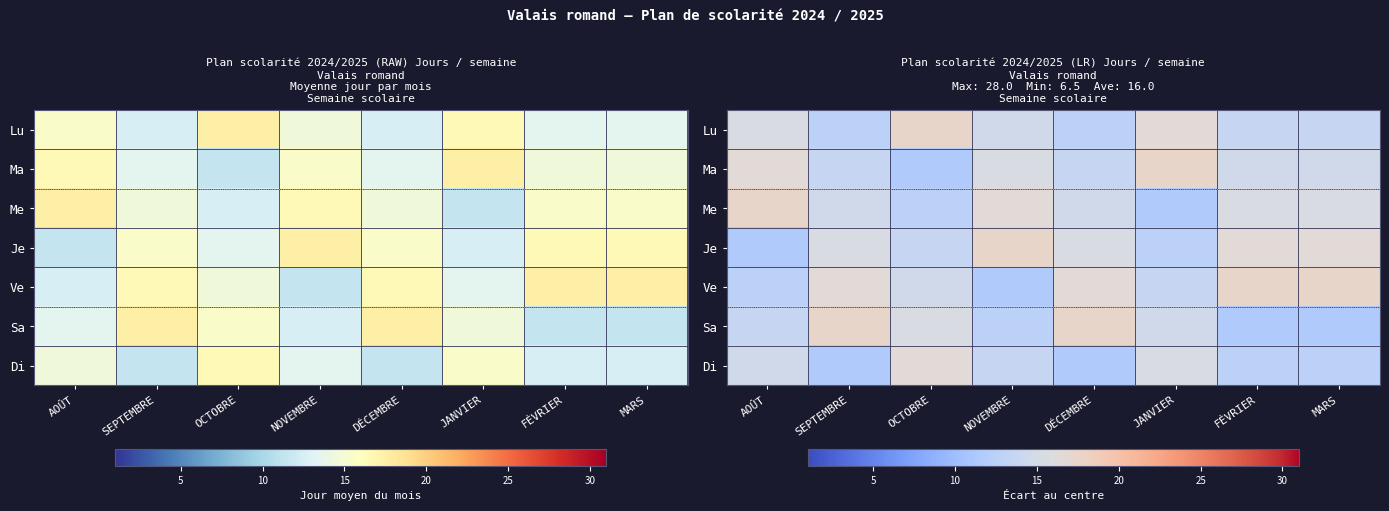

At which label does Lu first exceed 14?

AOÛT